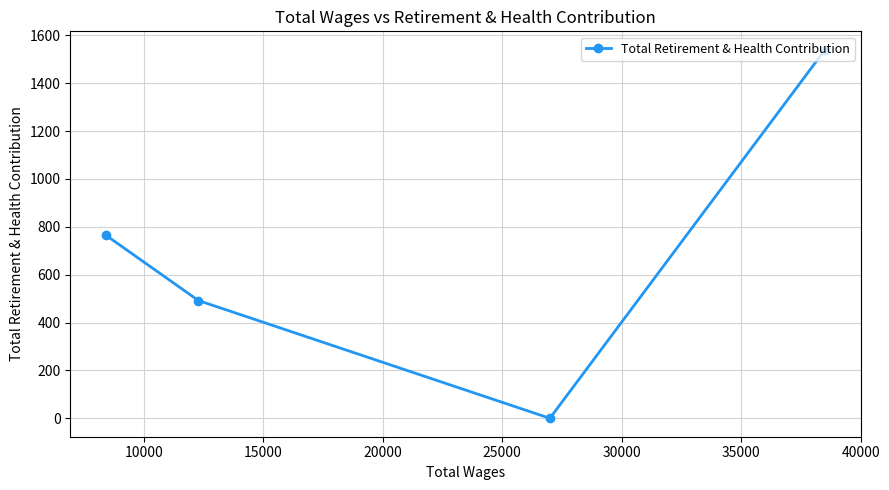

What is the average value?

699